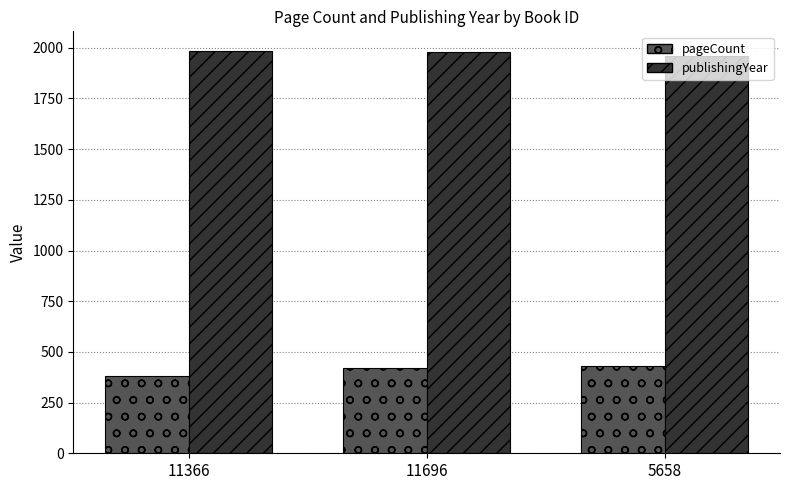

How many values in the pageCount series are below 420?

1